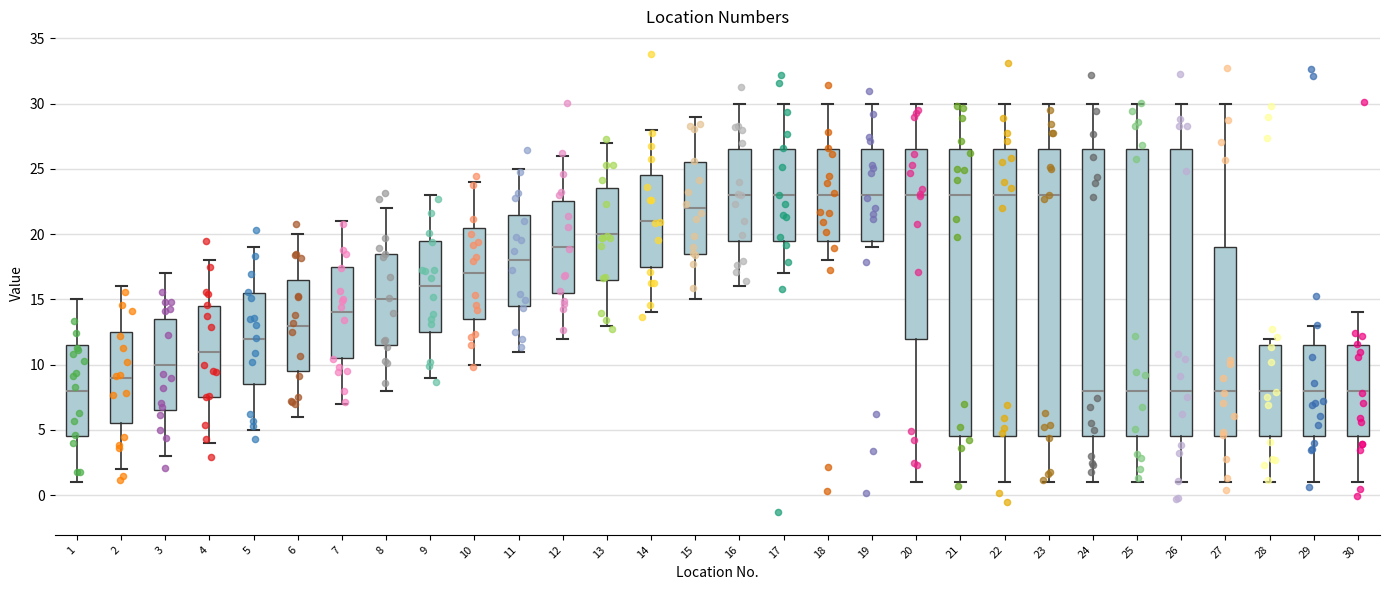

Reading left to right, transcribe this box plot: for each box, give where its median line is, the range the box spans, and where its two whiskers end, as read against the y-axis. The values are not printed on the chart, so give them approximately, as read against the axis.

1: median 8.0, box 4.5 to 11.5, whiskers 1.0 to 15.0
2: median 9.0, box 5.5 to 12.5, whiskers 2.0 to 16.0
3: median 10.0, box 6.5 to 13.5, whiskers 3.0 to 17.0
4: median 11.0, box 7.5 to 14.5, whiskers 4.0 to 18.0
5: median 12.0, box 8.5 to 15.5, whiskers 5.0 to 19.0
6: median 13.0, box 9.5 to 16.5, whiskers 6.0 to 20.0
7: median 14.0, box 10.5 to 17.5, whiskers 7.0 to 21.0
8: median 15.0, box 11.5 to 18.5, whiskers 8.0 to 22.0
9: median 16.0, box 12.5 to 19.5, whiskers 9.0 to 23.0
10: median 17.0, box 13.5 to 20.5, whiskers 10.0 to 24.0
11: median 18.0, box 14.5 to 21.5, whiskers 11.0 to 25.0
12: median 19.0, box 15.5 to 22.5, whiskers 12.0 to 26.0
13: median 20.0, box 16.5 to 23.5, whiskers 13.0 to 27.0
14: median 21.0, box 17.5 to 24.5, whiskers 14.0 to 28.0
15: median 22.0, box 18.5 to 25.5, whiskers 15.0 to 29.0
16: median 23.0, box 19.5 to 26.5, whiskers 16.0 to 30.0
17: median 23.0, box 19.5 to 26.5, whiskers 17.0 to 30.0
18: median 23.0, box 19.5 to 26.5, whiskers 18.0 to 30.0
19: median 23.0, box 19.5 to 26.5, whiskers 19.0 to 30.0
20: median 23.0, box 12.0 to 26.5, whiskers 1.0 to 30.0
21: median 23.0, box 4.5 to 26.5, whiskers 1.0 to 30.0
22: median 23.0, box 4.5 to 26.5, whiskers 1.0 to 30.0
23: median 23.0, box 4.5 to 26.5, whiskers 1.0 to 30.0
24: median 8.0, box 4.5 to 26.5, whiskers 1.0 to 30.0
25: median 8.0, box 4.5 to 26.5, whiskers 1.0 to 30.0
26: median 8.0, box 4.5 to 26.5, whiskers 1.0 to 30.0
27: median 8.0, box 4.5 to 19.0, whiskers 1.0 to 30.0
28: median 8.0, box 4.5 to 11.5, whiskers 1.0 to 12.0
29: median 8.0, box 4.5 to 11.5, whiskers 1.0 to 13.0
30: median 8.0, box 4.5 to 11.5, whiskers 1.0 to 14.0